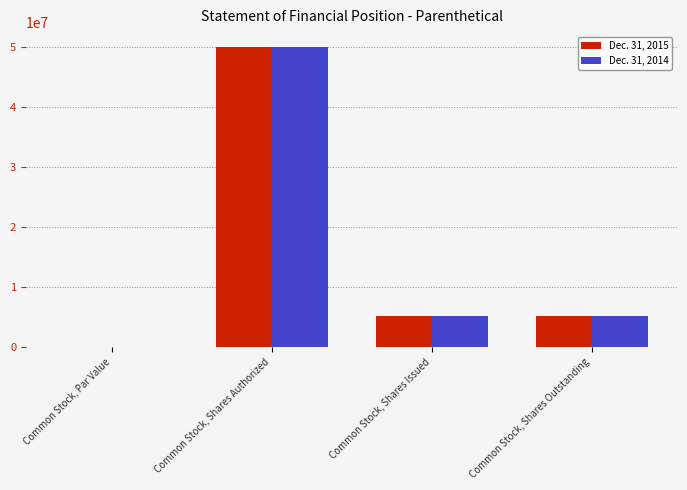

What is the total value across all series at Common Stock, Shares Issued?

10317334.0